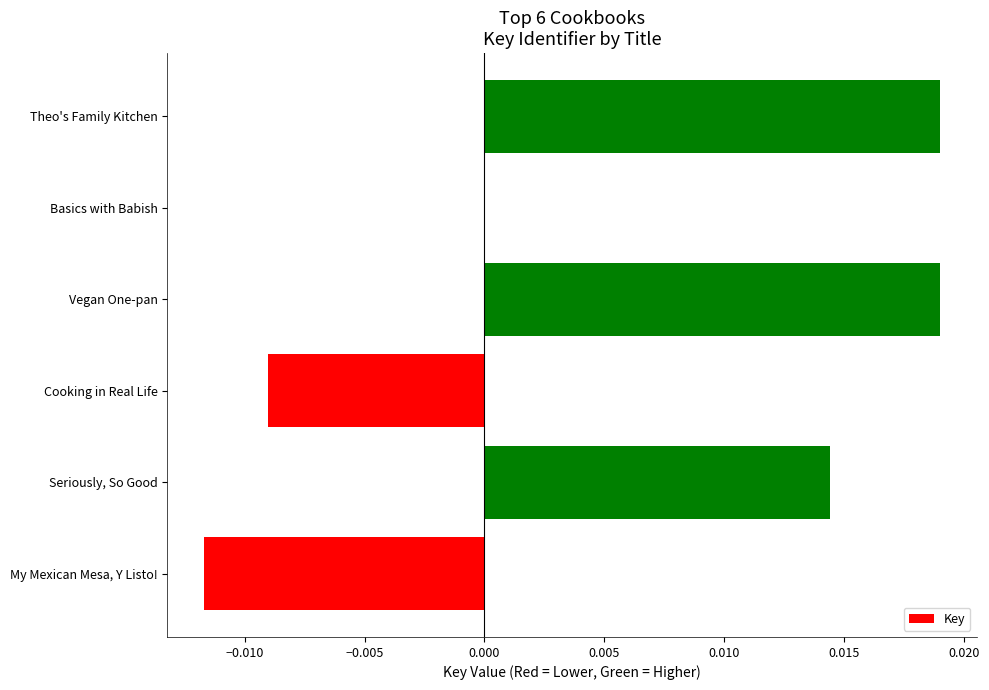

The chart shows a value of 0.0 at Basics with Babish. True or false?

True